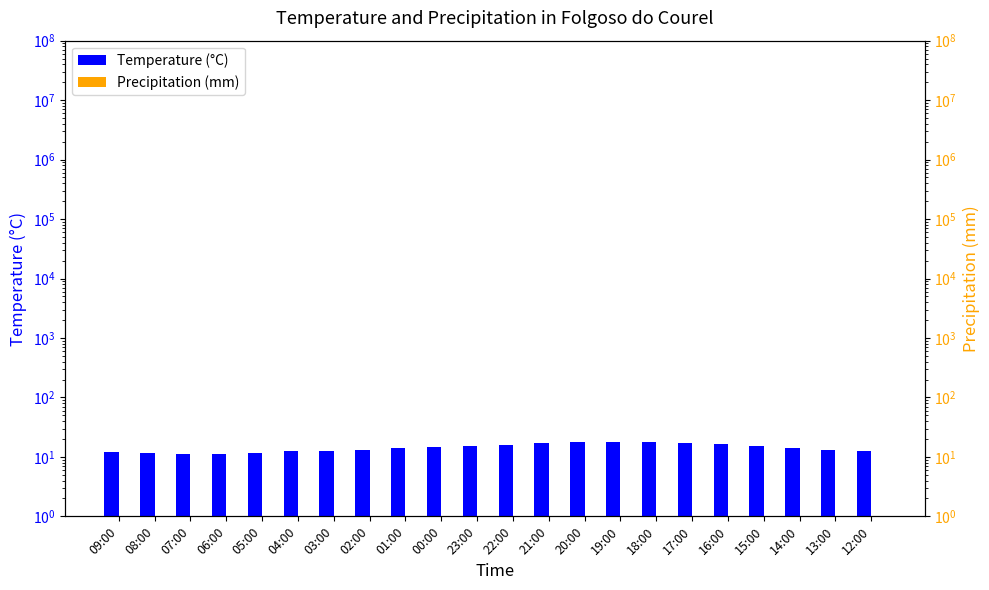

Which series has the widest spread of values?

Temperature (°C)